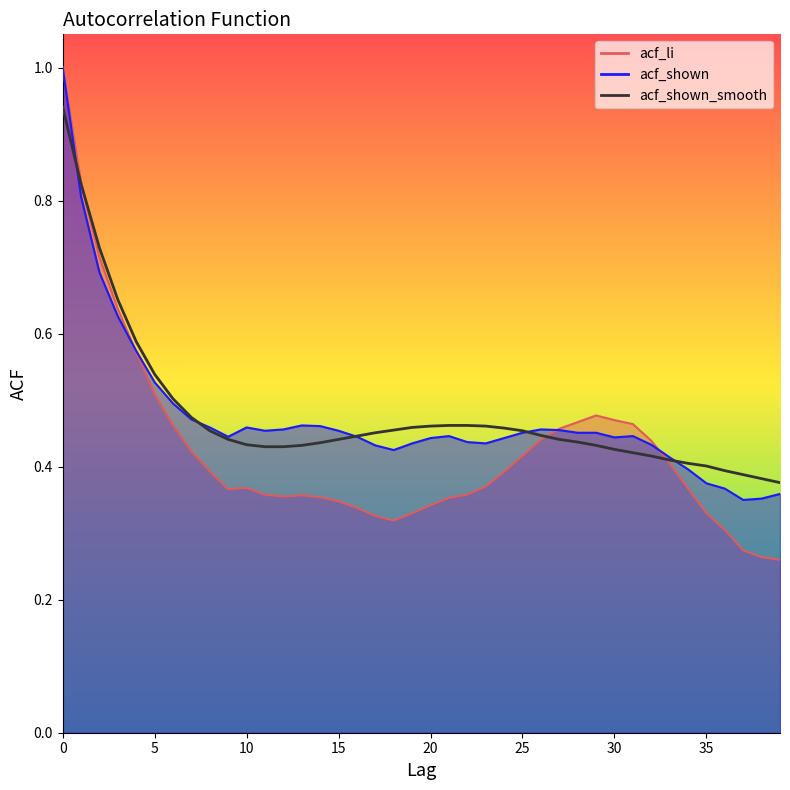

What is the difference between the acf_li values at 0 and 28?

0.5